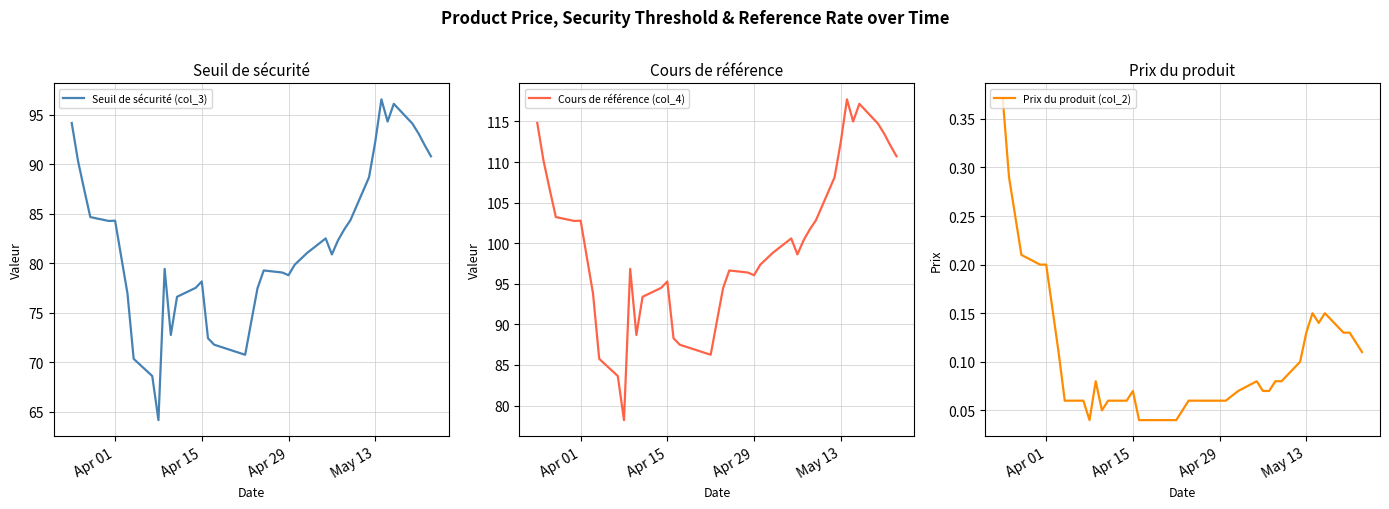

What are all the series names shown in the legend?

Seuil de sécurité (col_3), Cours de référence (col_4), Prix du produit (col_2)